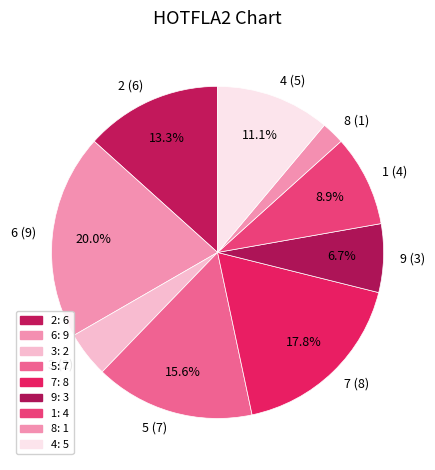

Does any single category account for the majority?

No